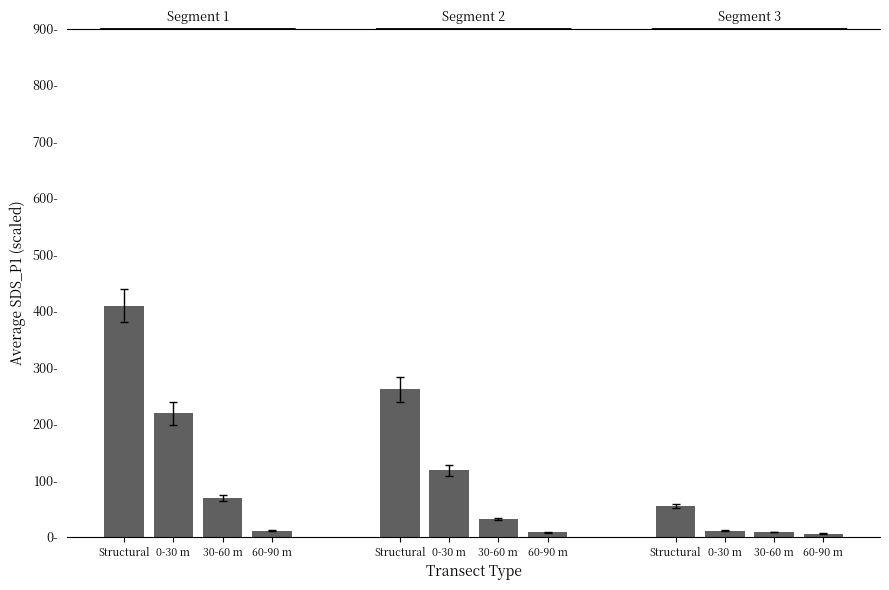

Reading right to left, what are all the values shown in this chart?

5.5	8.2	10.9	54.6	7.8	31.3	117.4	260.8	10.9	68.2	218.4	409.5